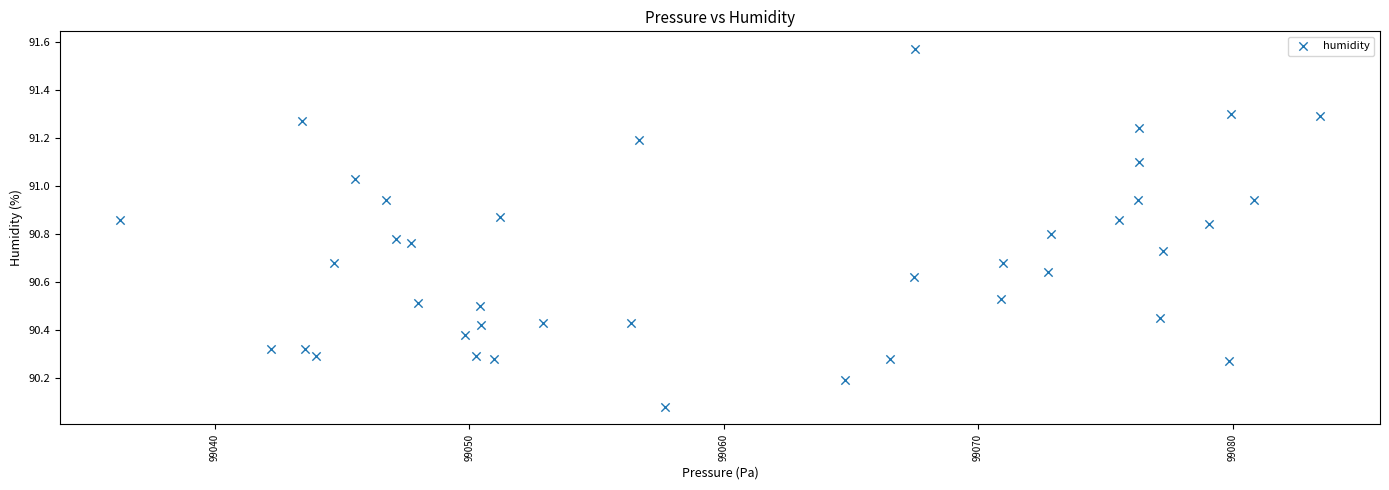

What is the range of Y values (max minus min)?

1.5